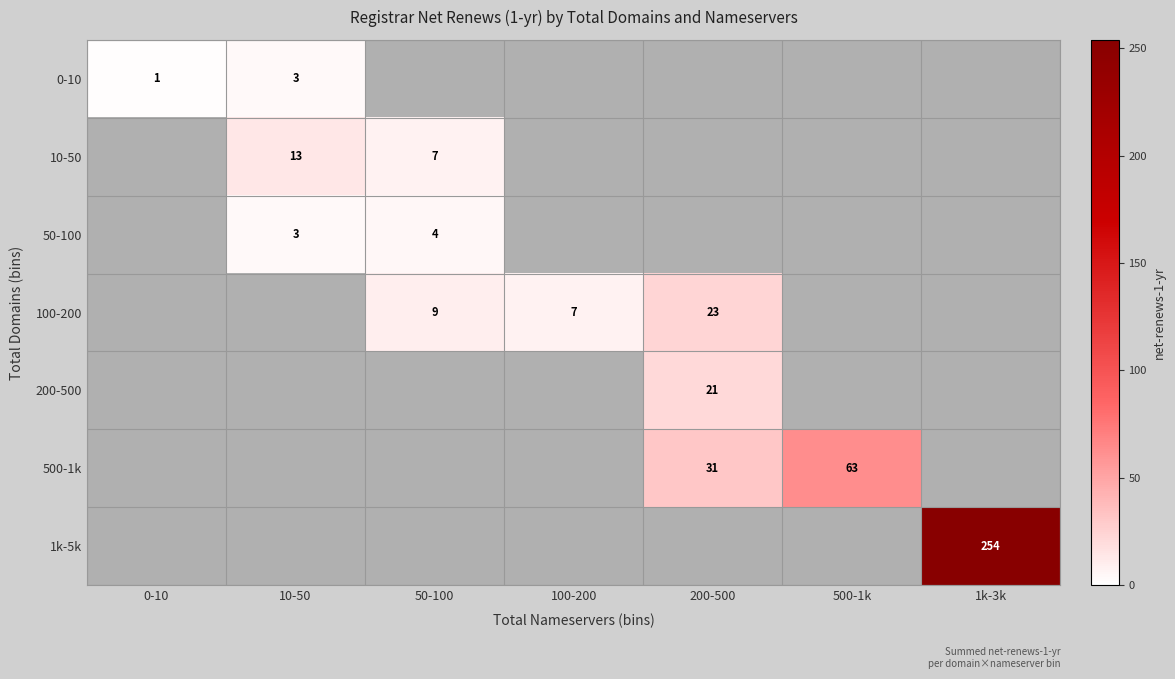

The value of 0-10 at 10-50 is 3. True or false?

True